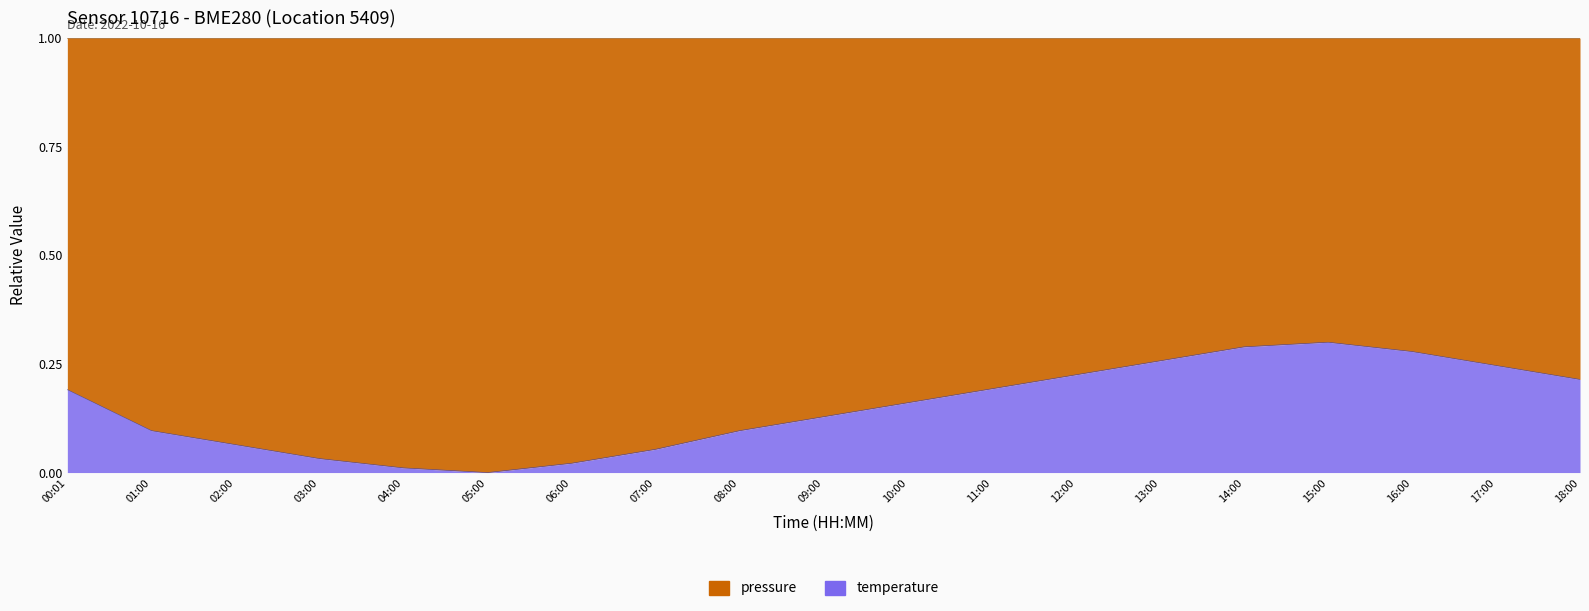

Rank the categories by value from highest to lowest.

15:00, 14:00, 16:00, 13:00, 17:00, 12:00, 18:00, 11:00, 00:01, 10:00, 09:00, 01:00, 08:00, 02:00, 07:00, 03:00, 06:00, 04:00, 05:00